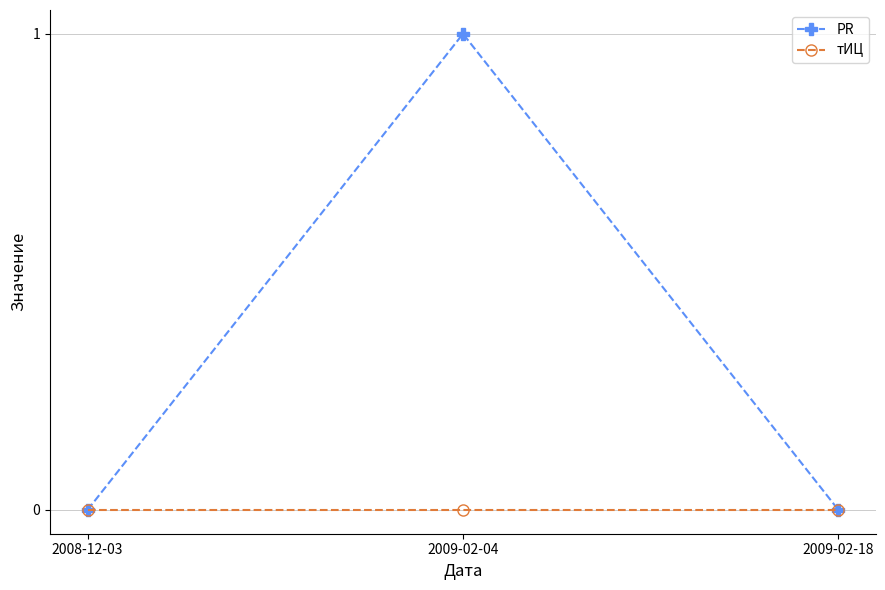

How many distinct data groups are displayed?

2